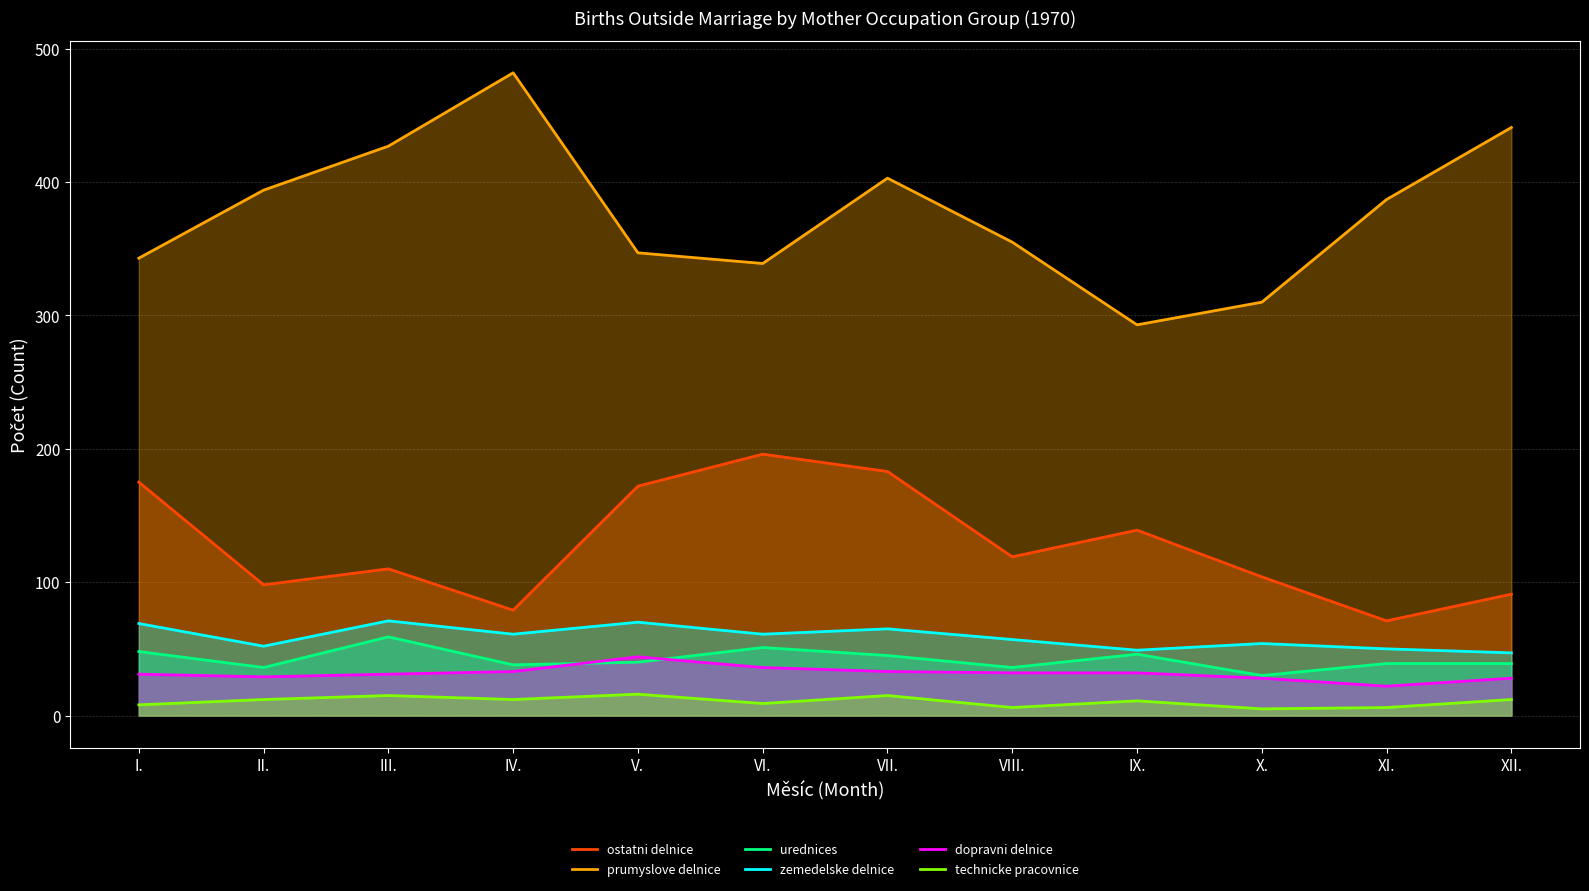

True or false: zemedelske delnice and ostatni delnice intersect in this chart.

False